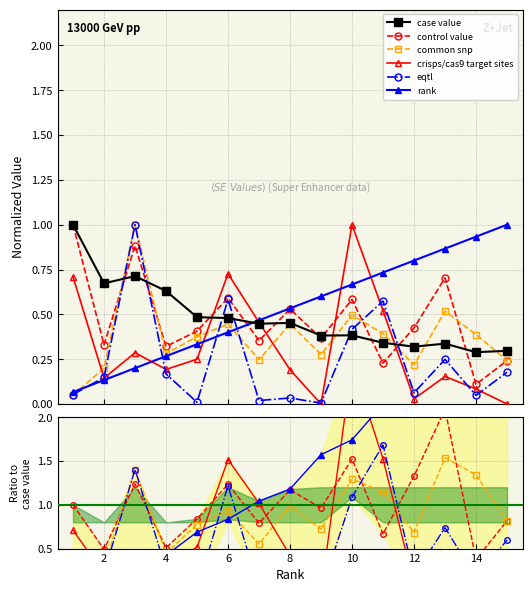

True or false: rank has more than 0 interior local peaks.

False